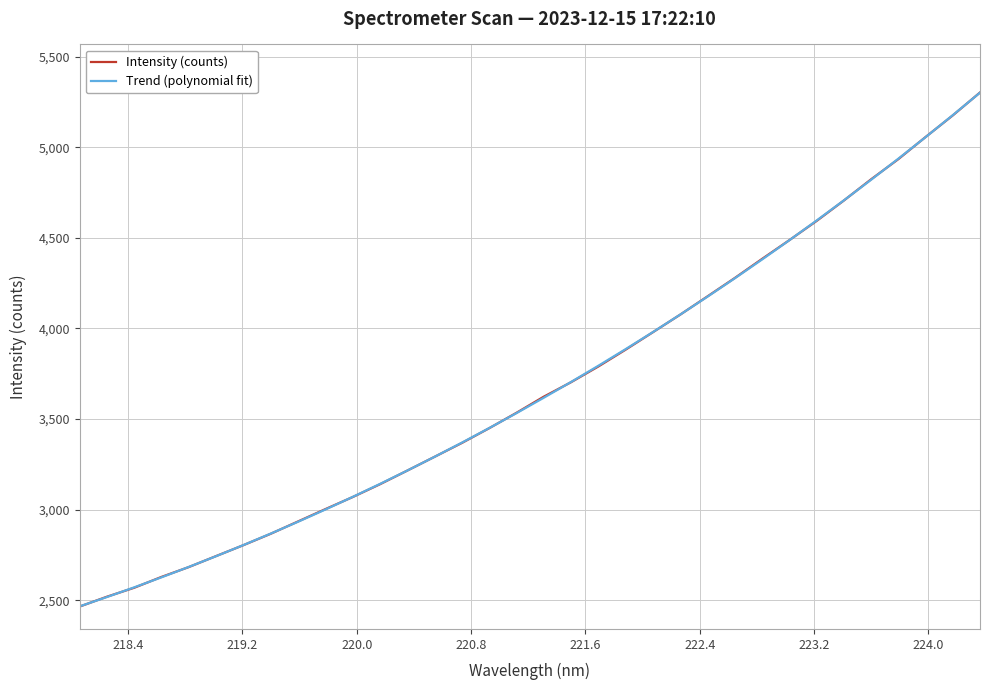

What are all the series names shown in the legend?

Intensity (counts), Trend (polynomial fit)